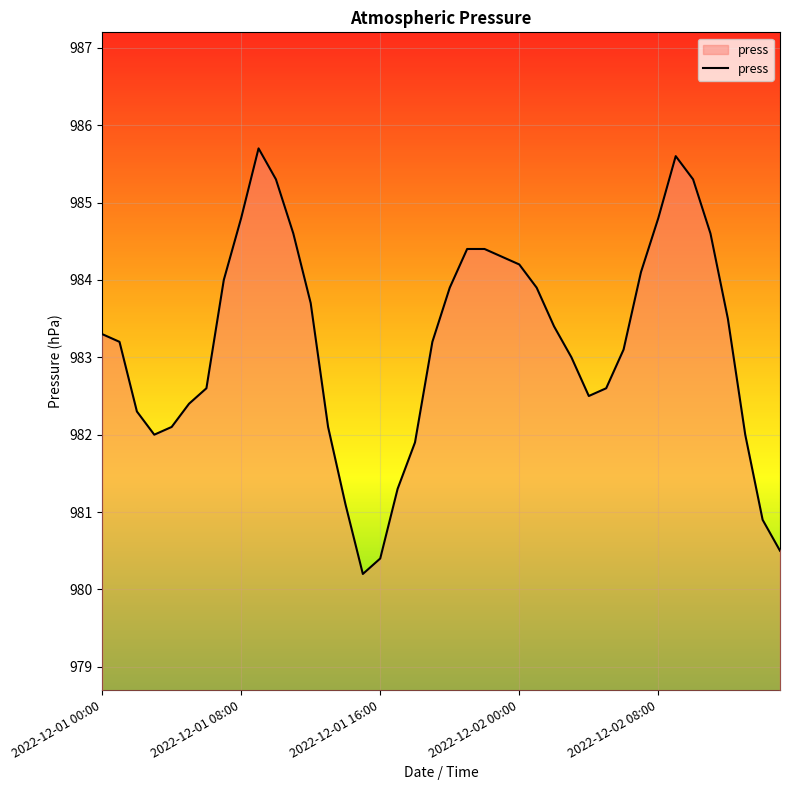

True or false: the data shows 307.4 at 2022-12-01 08:00.

False